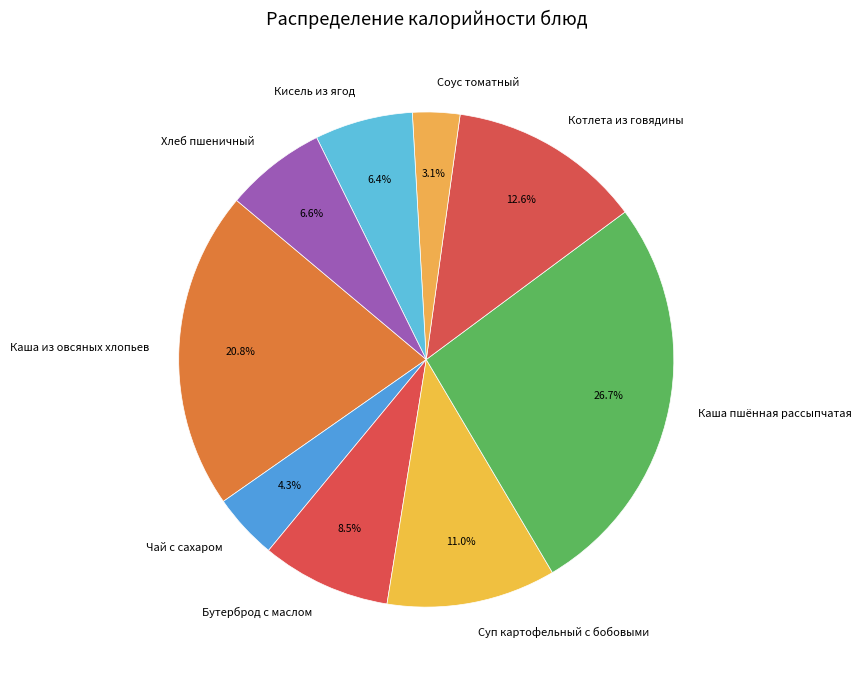

Which has a higher value, Чай с сахаром or Хлеб пшеничный?

Хлеб пшеничный